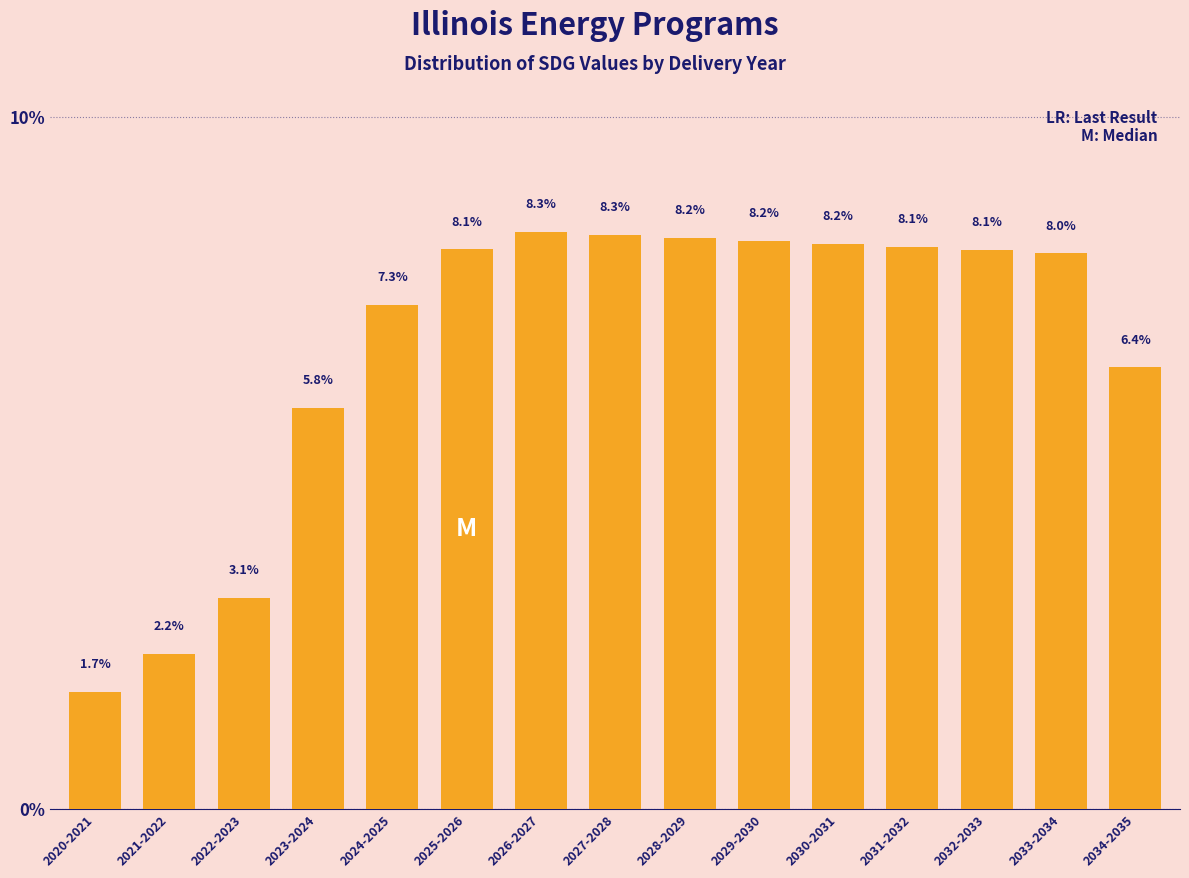

Reading left to right, what are all the values shown in this chart?

1.7	2.2	3.1	5.8	7.3	8.1	8.3	8.3	8.2	8.2	8.2	8.1	8.1	8.0	6.4